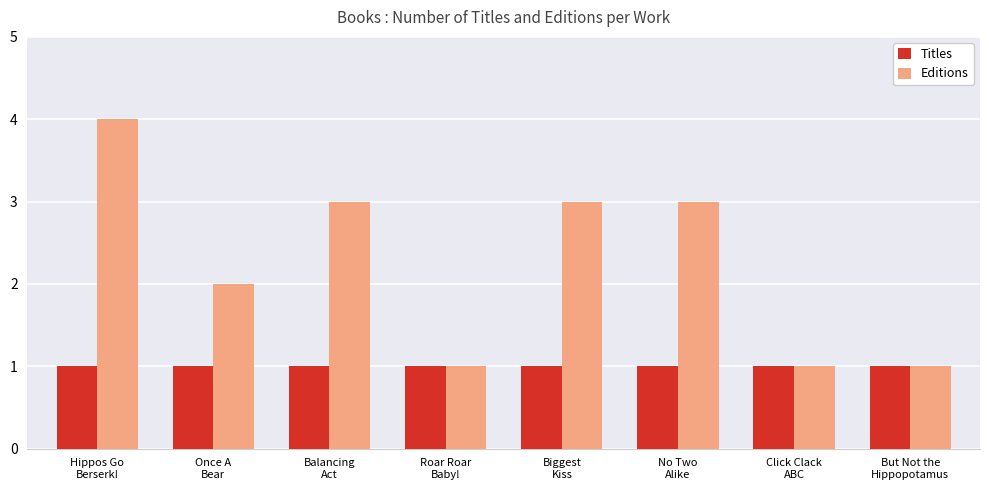

List the series in order of their peak value, lowest first.

Titles, Editions